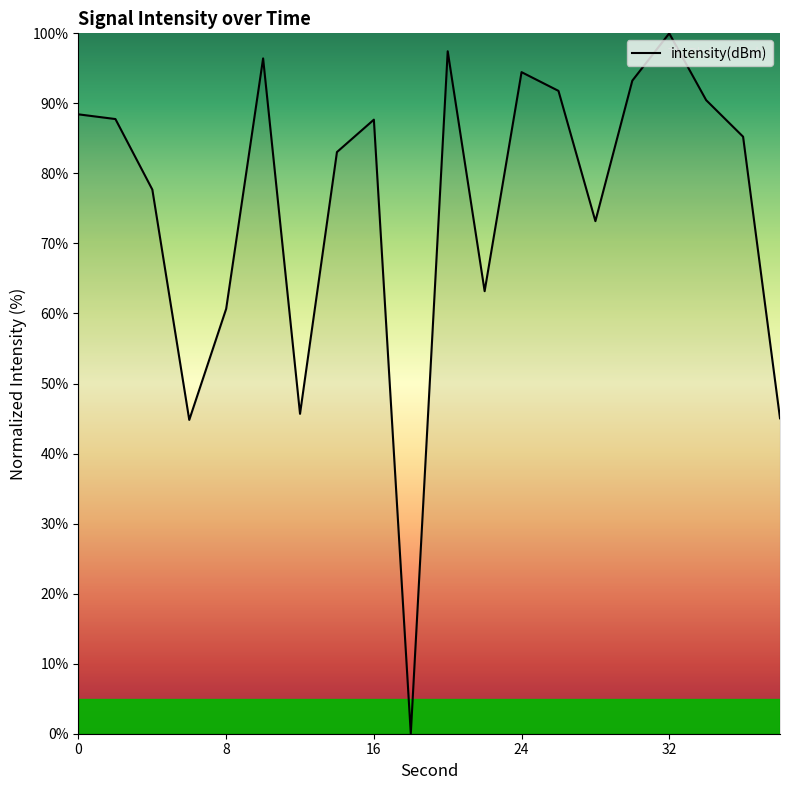

What is the maximum value shown in the chart?

100.0